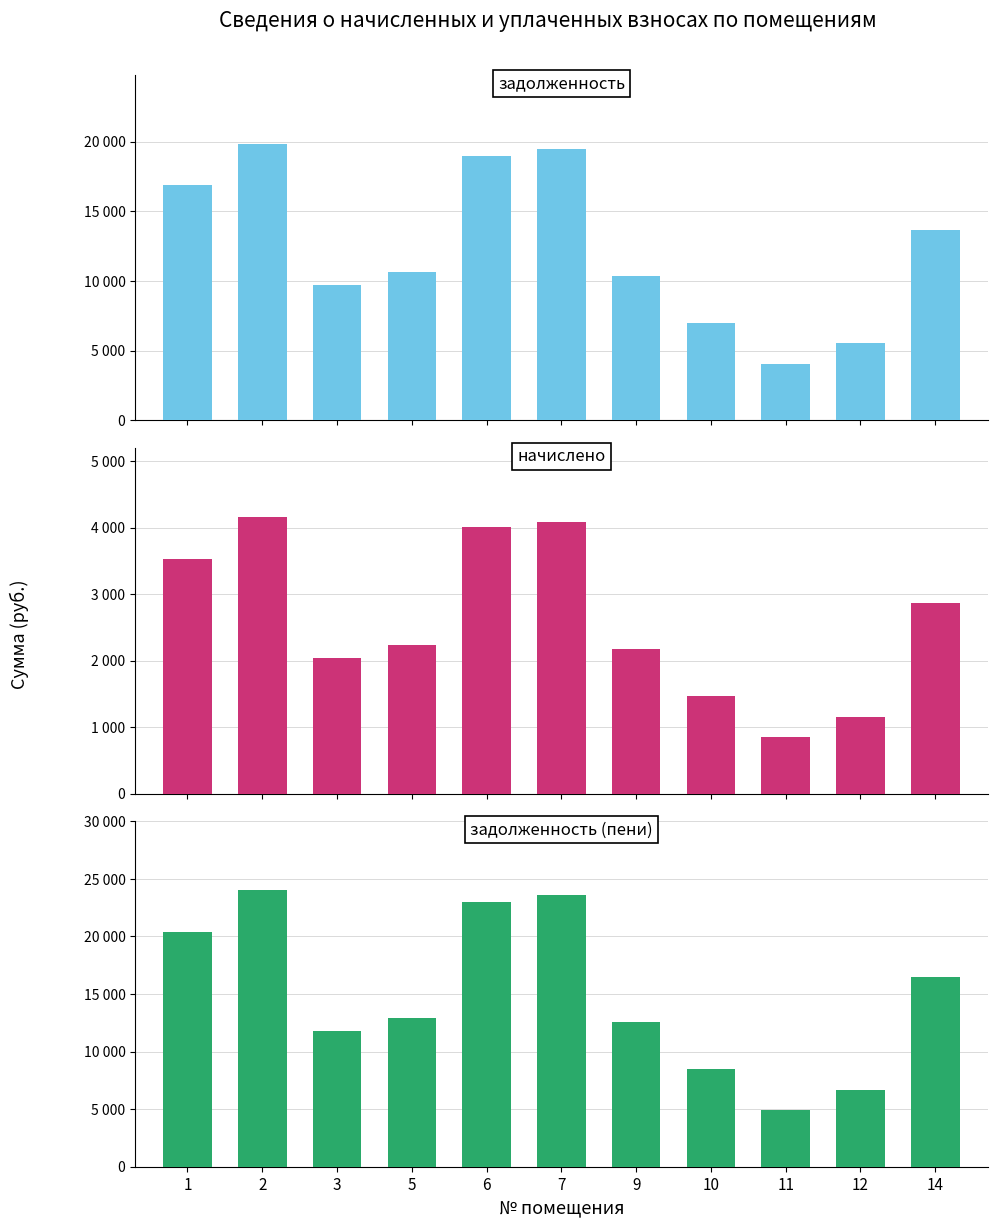

The value of задолженность at 7 is 8713.8. True or false?

False